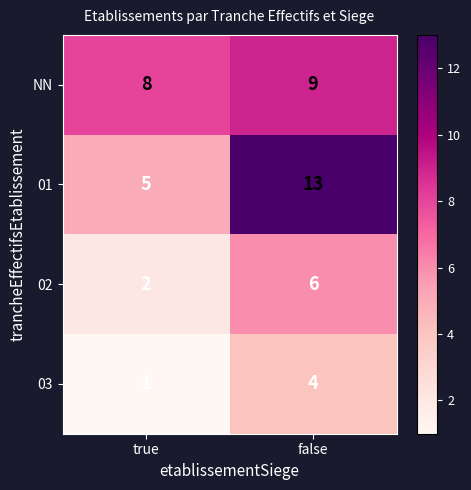

What is the total value across all series at false?

32